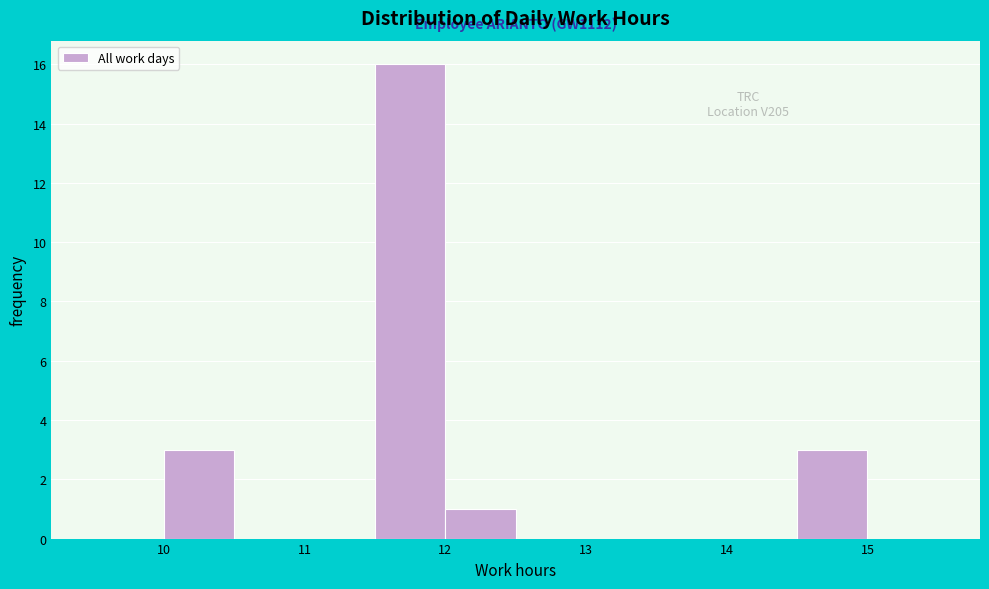

Which range on the x-axis has the tallest bar?

11.5 to 12.0